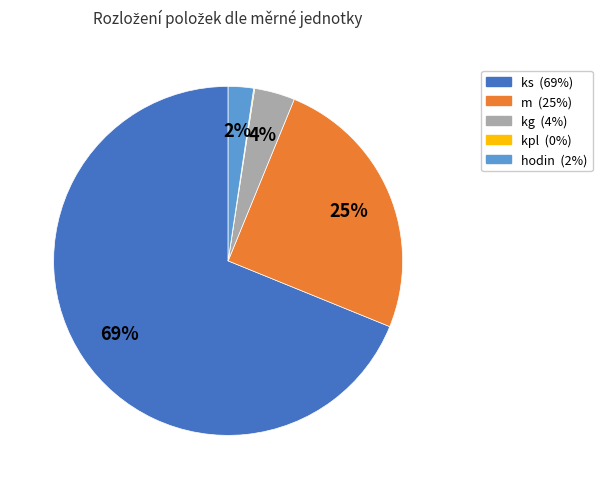

To the nearest percent, what is the difference between the largest and smallest slice percentages?

69%